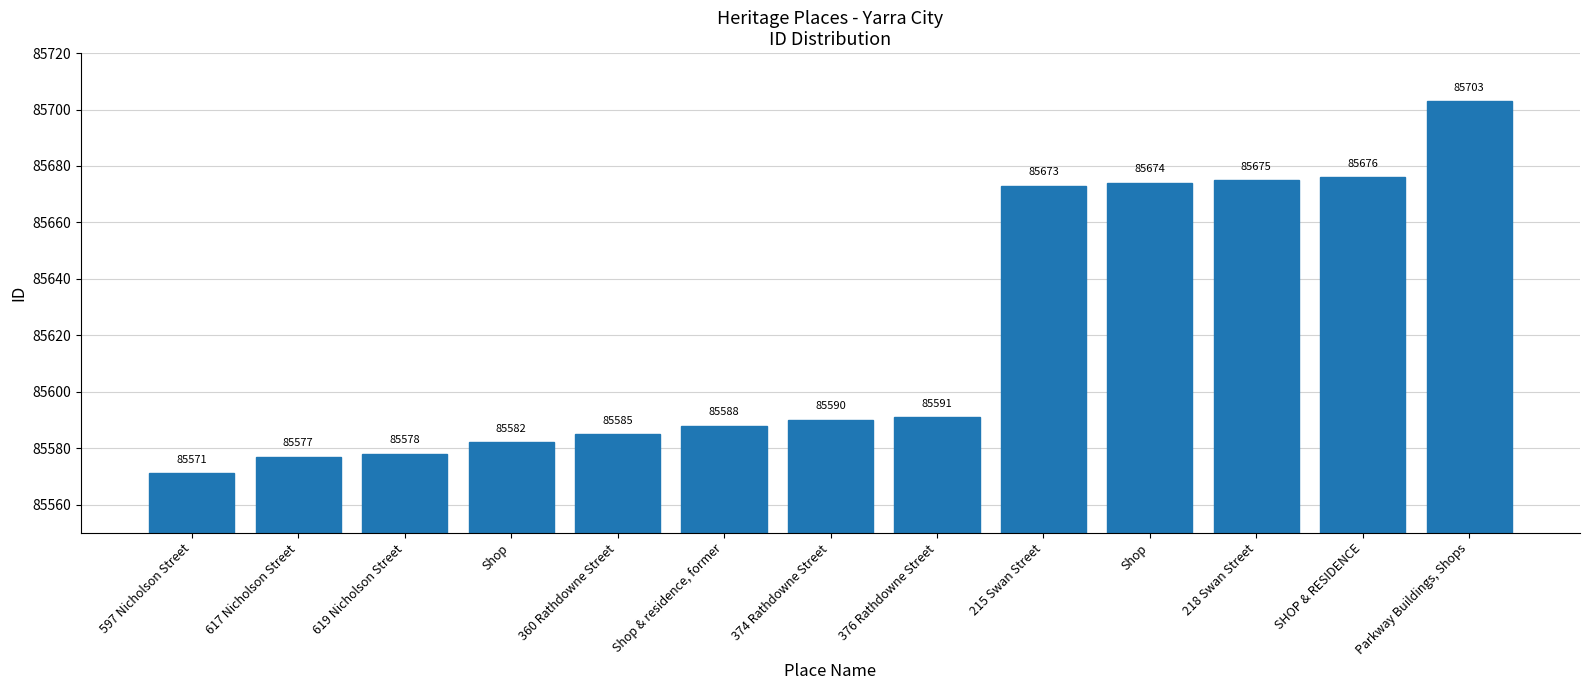

What is the value of the 13th bar from the left?

85703